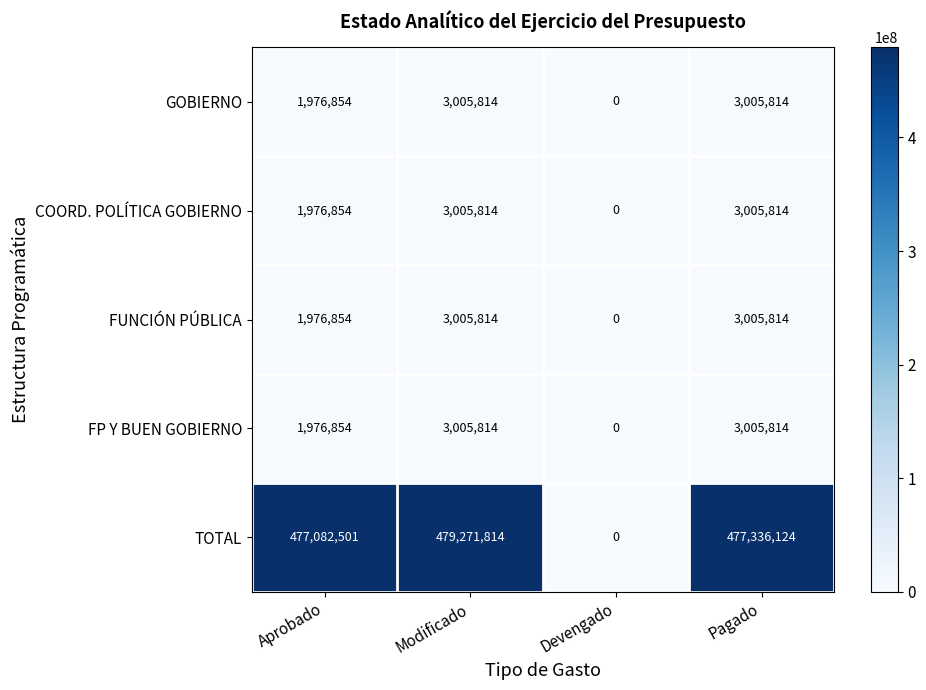

What is the difference between the maximum and minimum values in the FUNCIÓN PÚBLICA series?

3005814